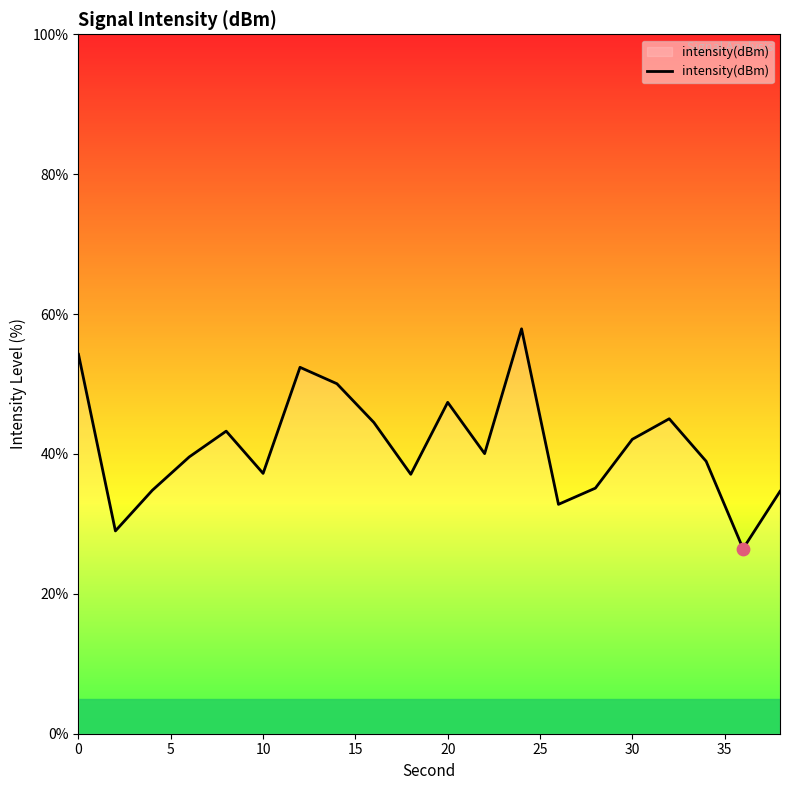

What is the difference between the maximum and minimum values?

31.4